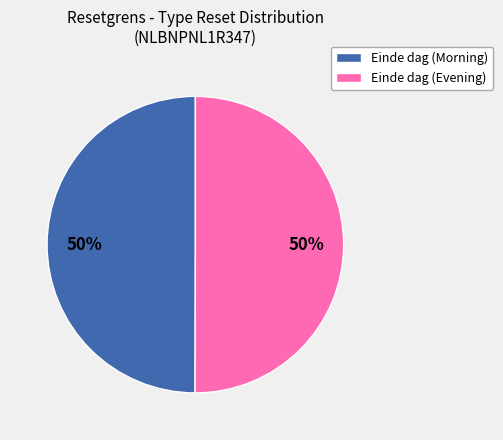

To the nearest percent, what is the average slice percentage?

50%